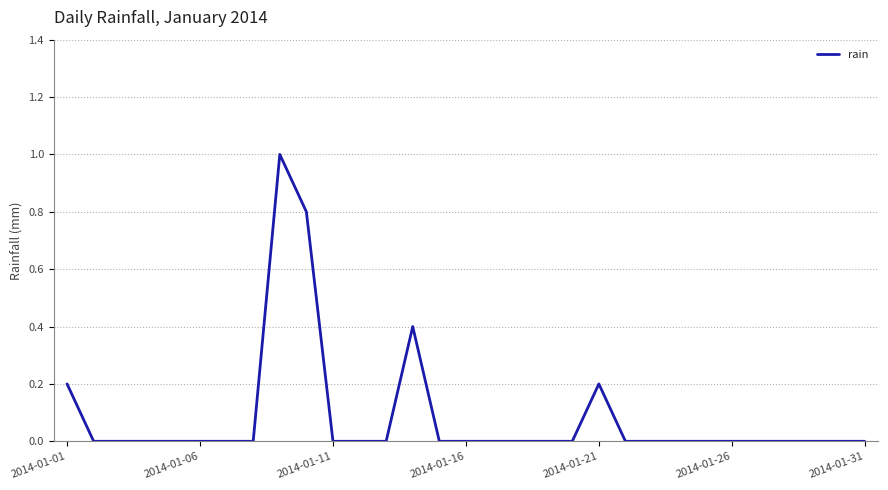

What is the maximum value shown in the chart?

1.0